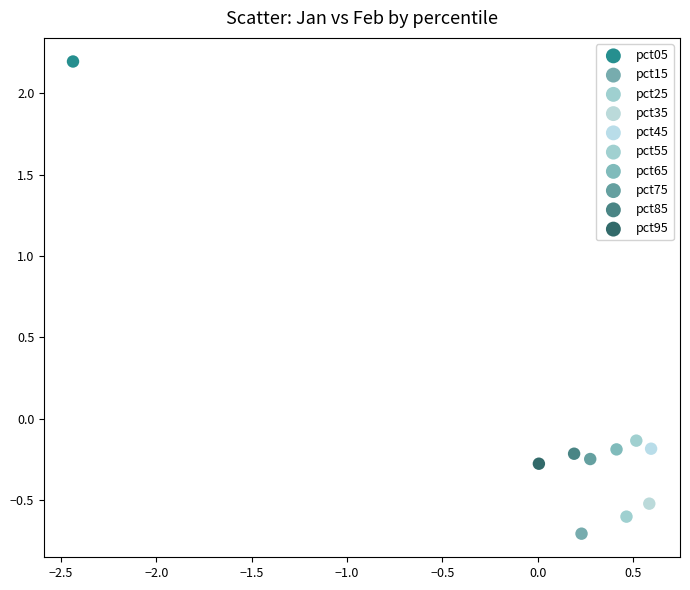

What are all the series names shown in the legend?

pct05, pct15, pct25, pct35, pct45, pct55, pct65, pct75, pct85, pct95